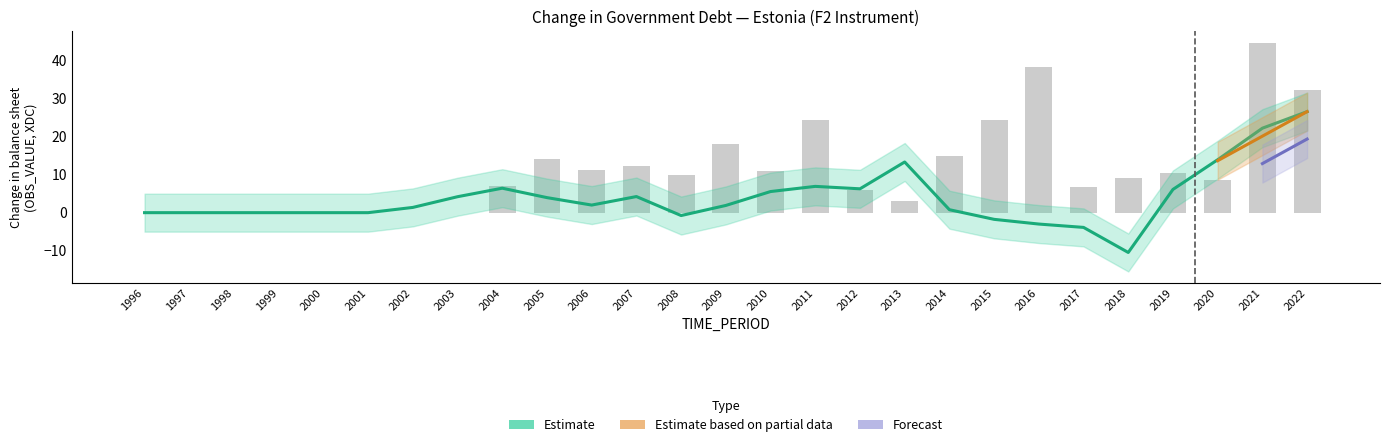

What is the greatest value displayed?

44.7